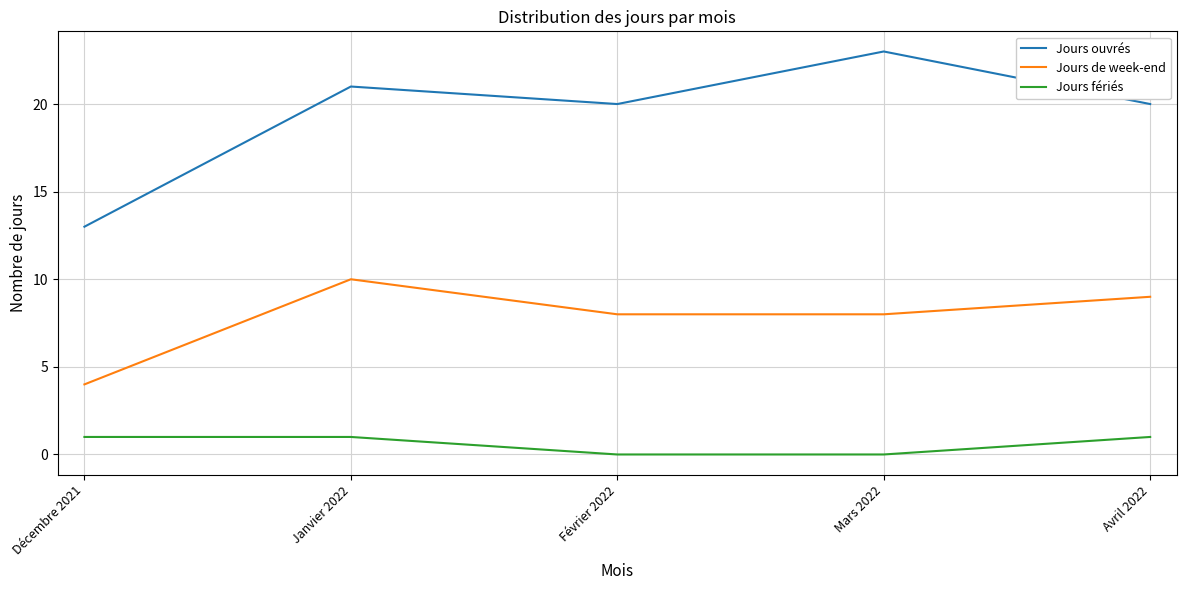

Which series has the largest range (max minus min)?

Jours ouvrés